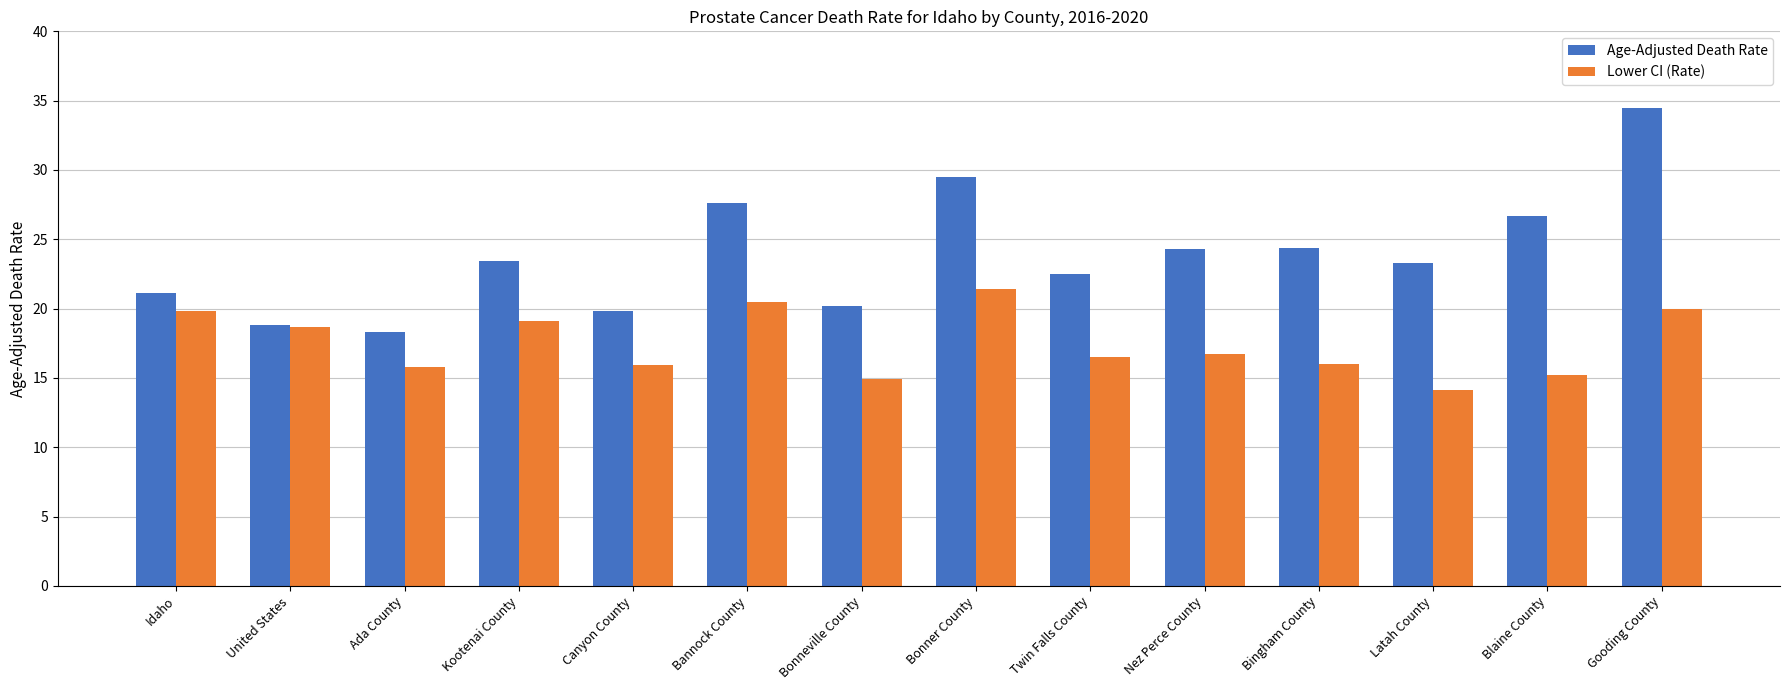

What is the difference between the maximum and minimum values in the Lower CI (Rate) series?

7.3